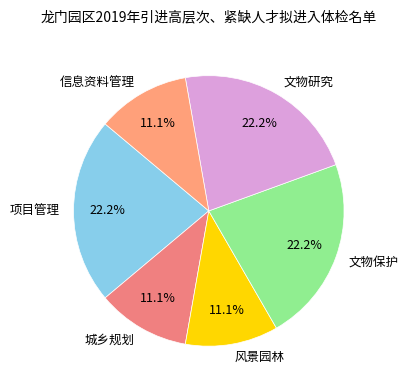

To the nearest percent, what portion does 项目管理 represent?

22%